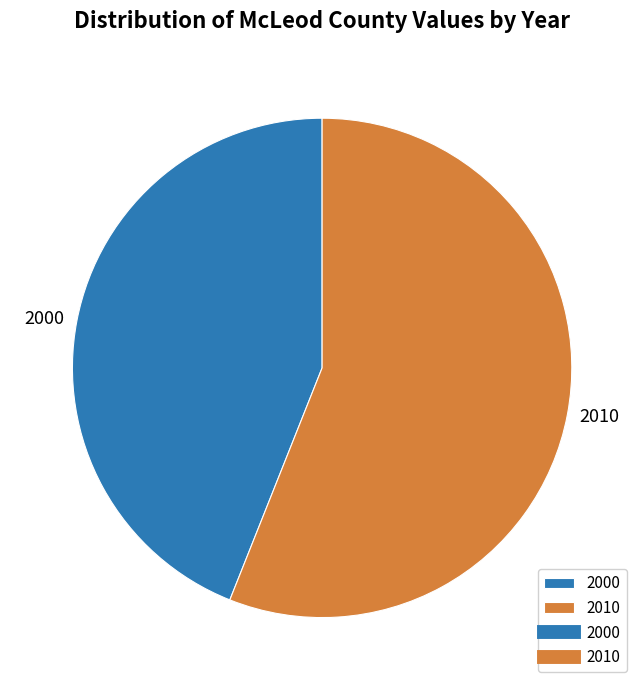

Rank the categories by value from highest to lowest.

2010, 2000